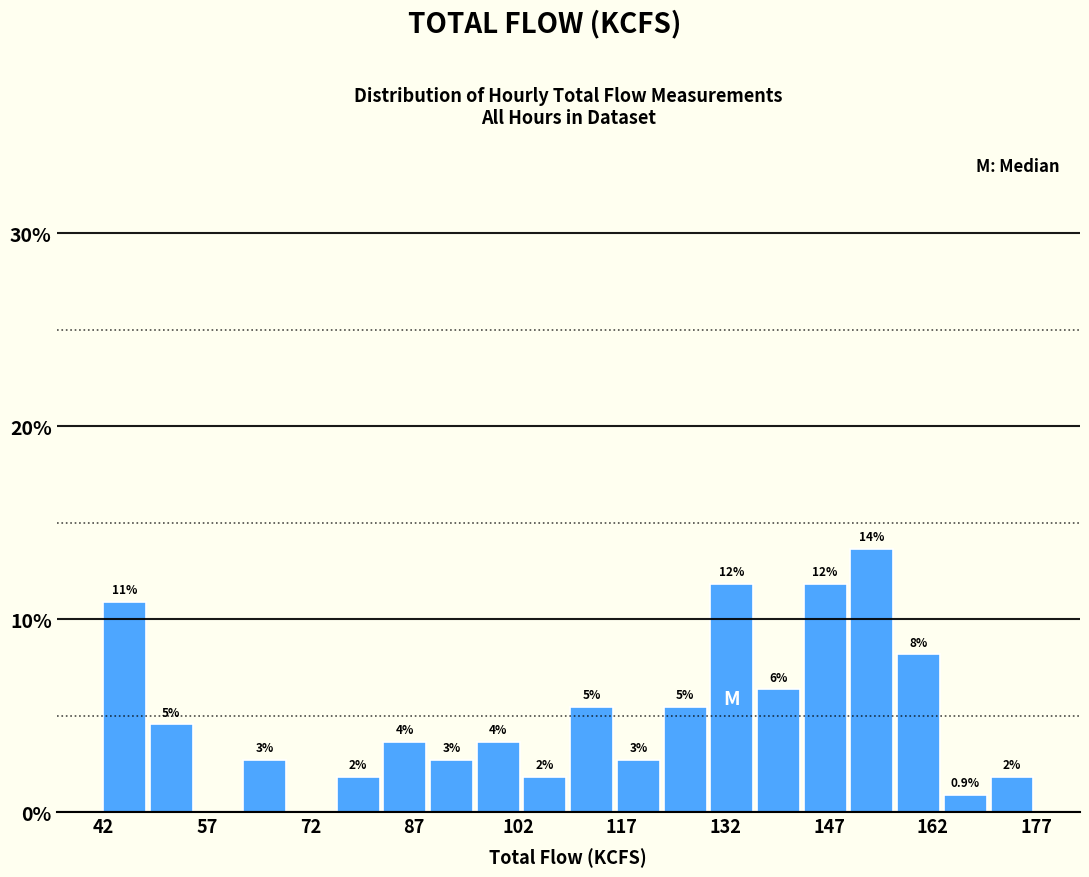

Around what value on the x-axis is the tallest bar? Give the approximate position of its centre, as read against the axis.

154